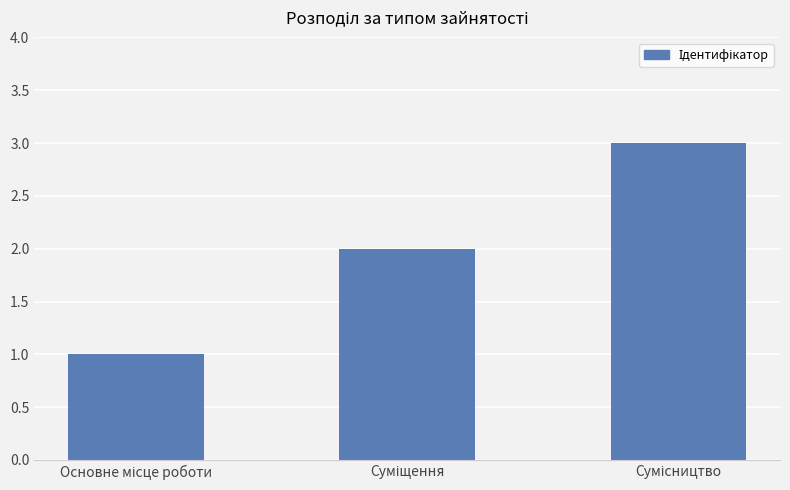

What is the difference between the maximum and minimum values?

2